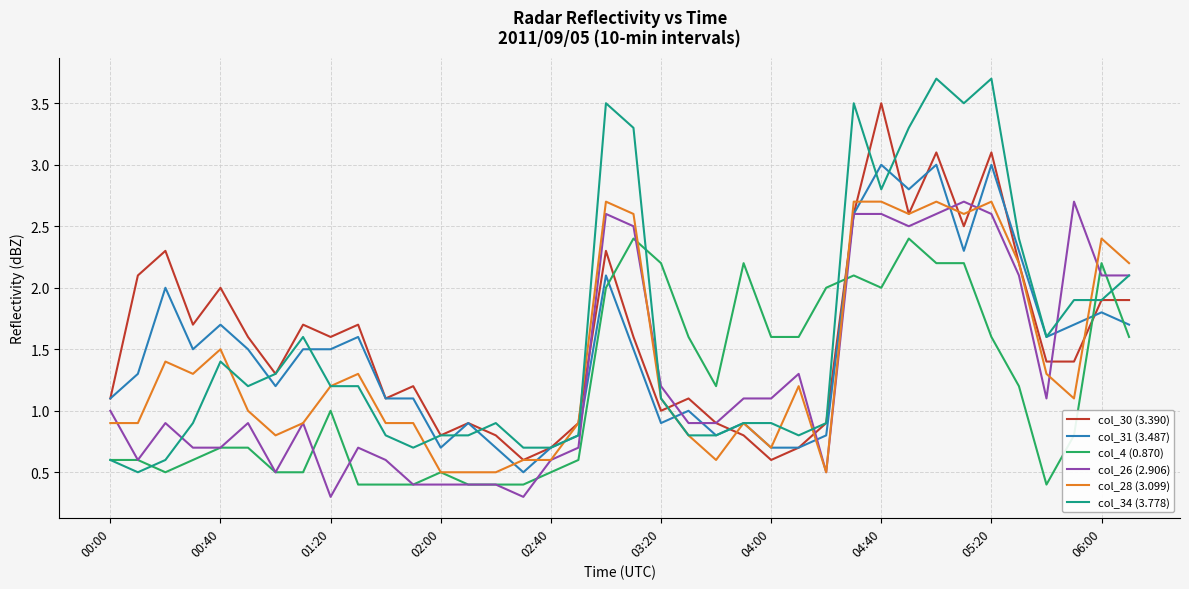

After their last crossing, which series has the higher values: col_30 (3.390) or col_4 (0.870)?

col_30 (3.390)